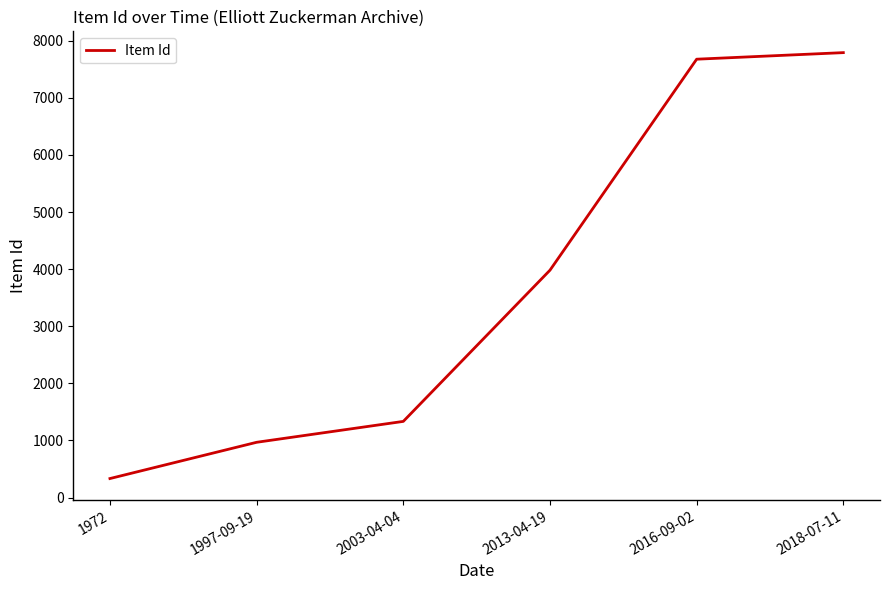

Count the number of categories in the chart.

6